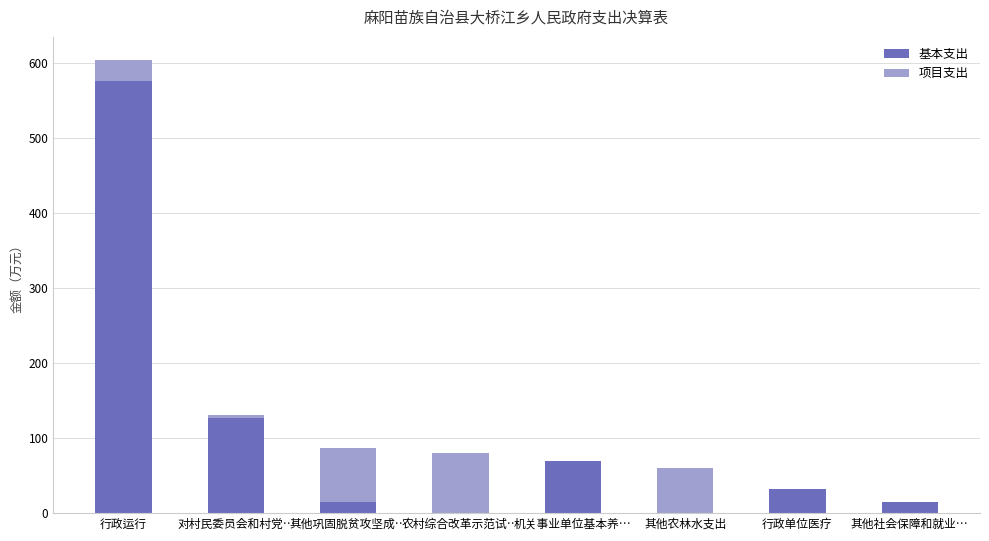

At which category is the sum across all series the highest?

行政运行